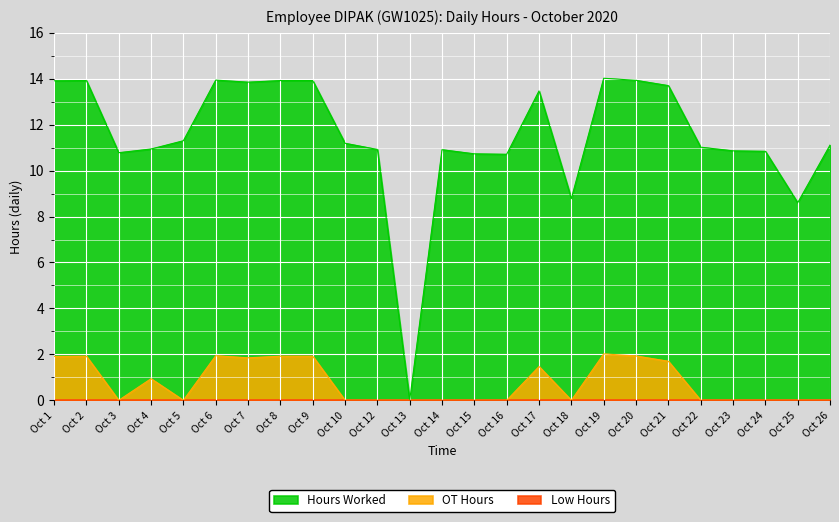

What is the sum of all OT Hours values?

19.5